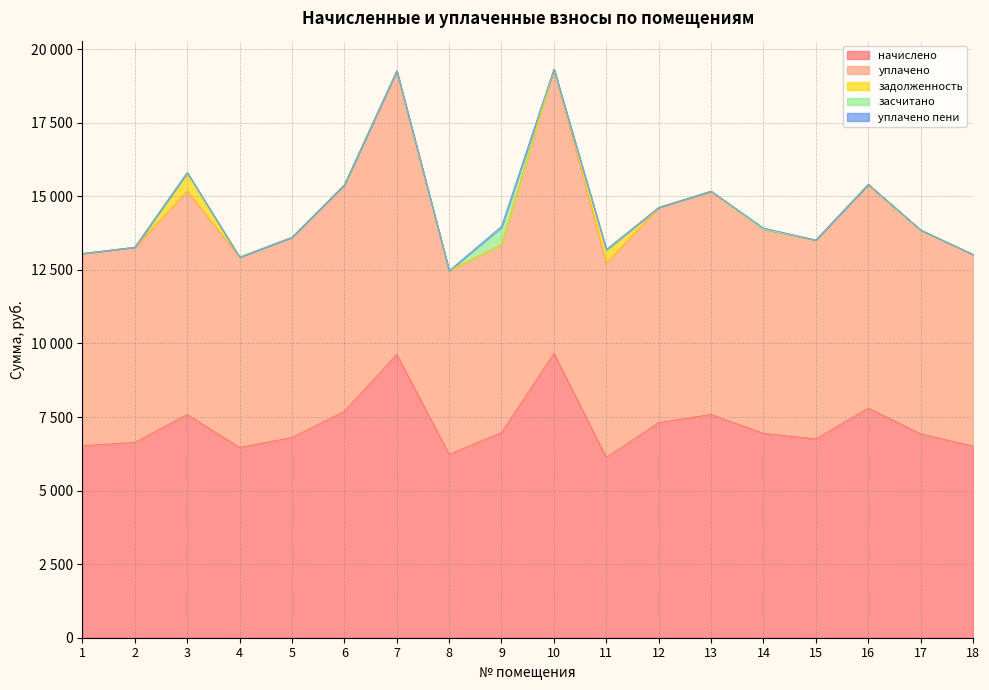

Read the уплачено value at 15.

6758.4